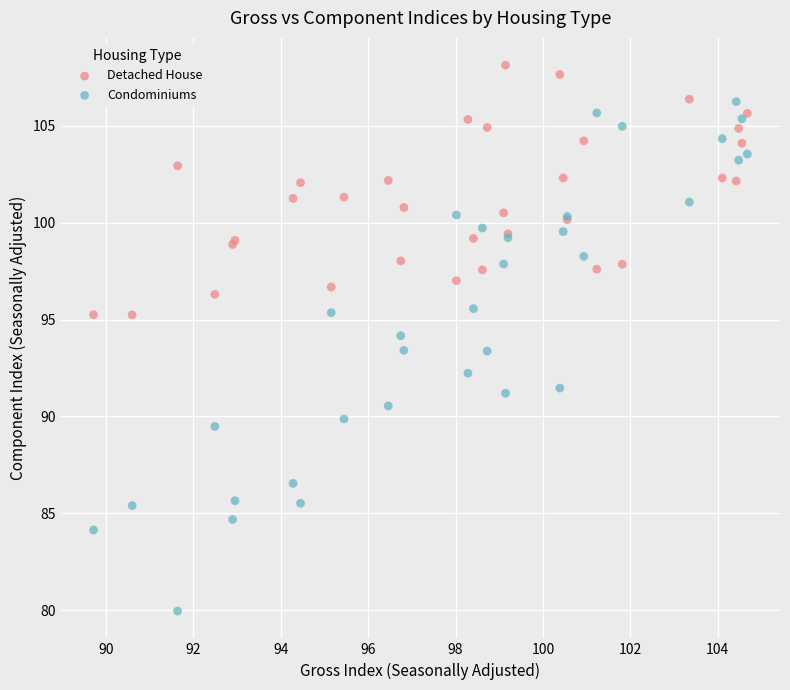

Which series contains the lowest Y value?

Condominiums